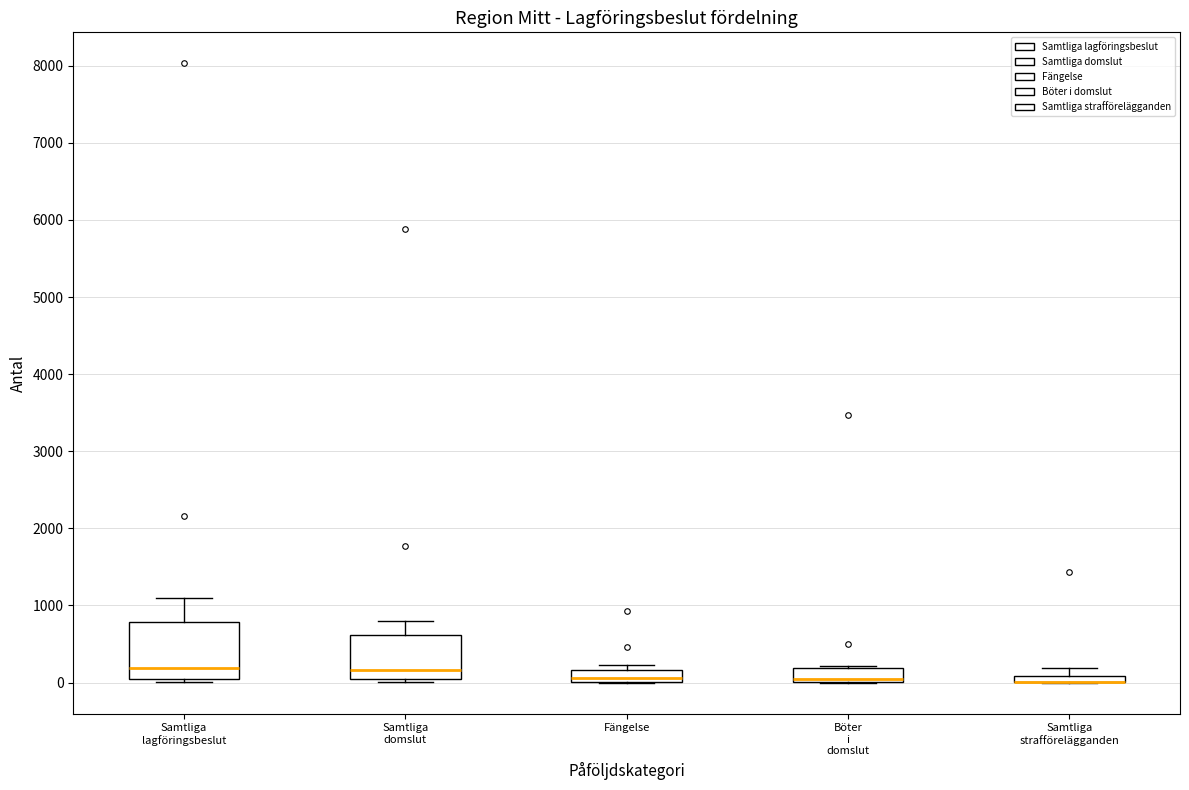

Where is the lower edge of the box for Böter i domslut on the y-axis? The values are not printed on the chart, so give them approximately, as read against the axis.

0